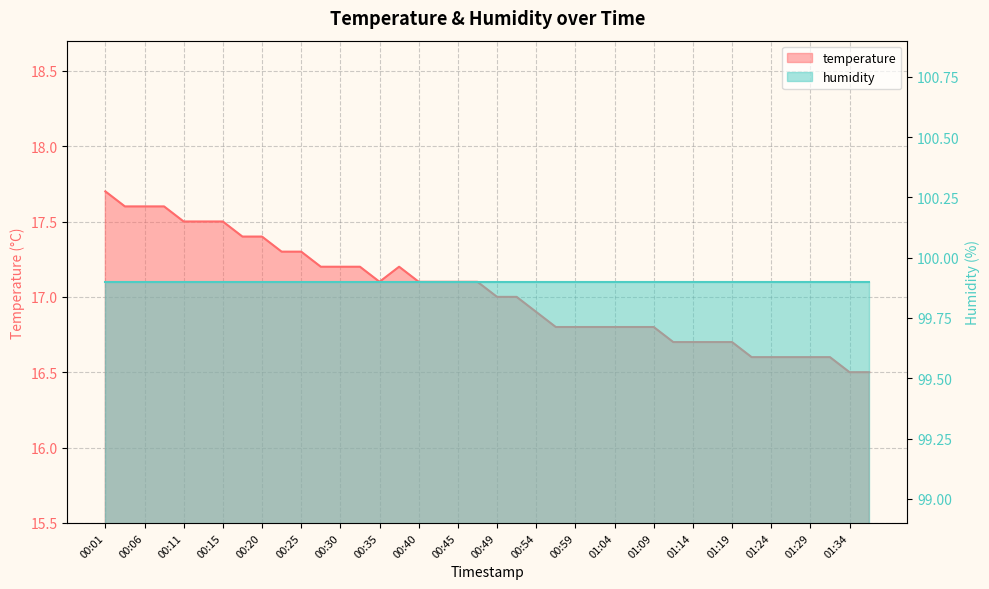

How many data points are less than 17?

18